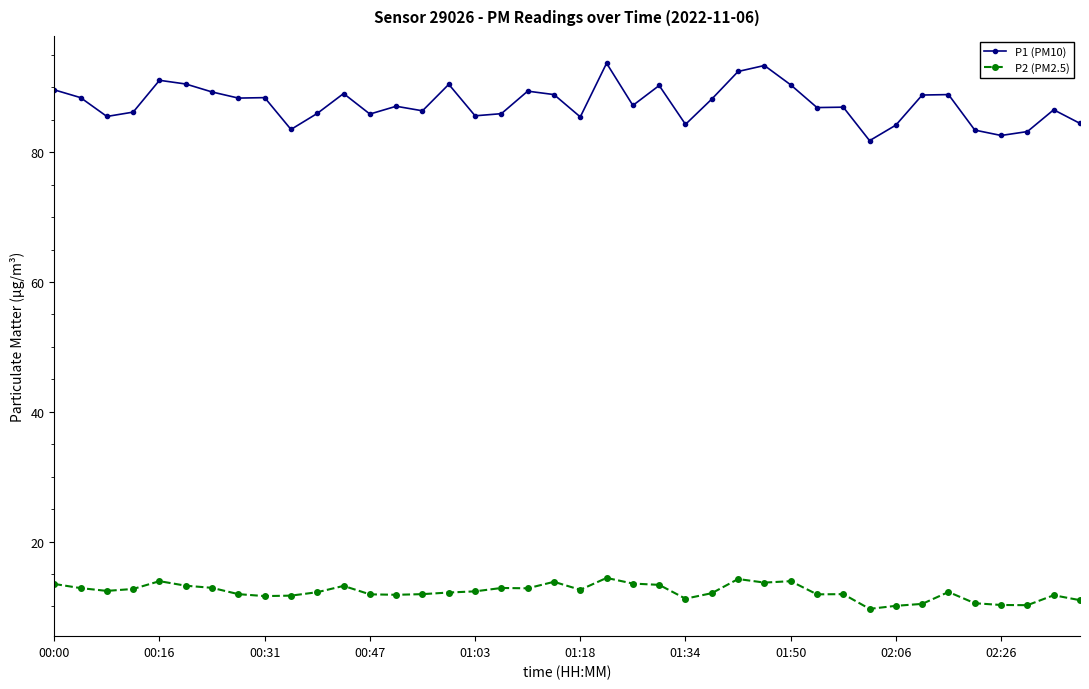

Which series has the largest total across all categories?

P1 (PM10)